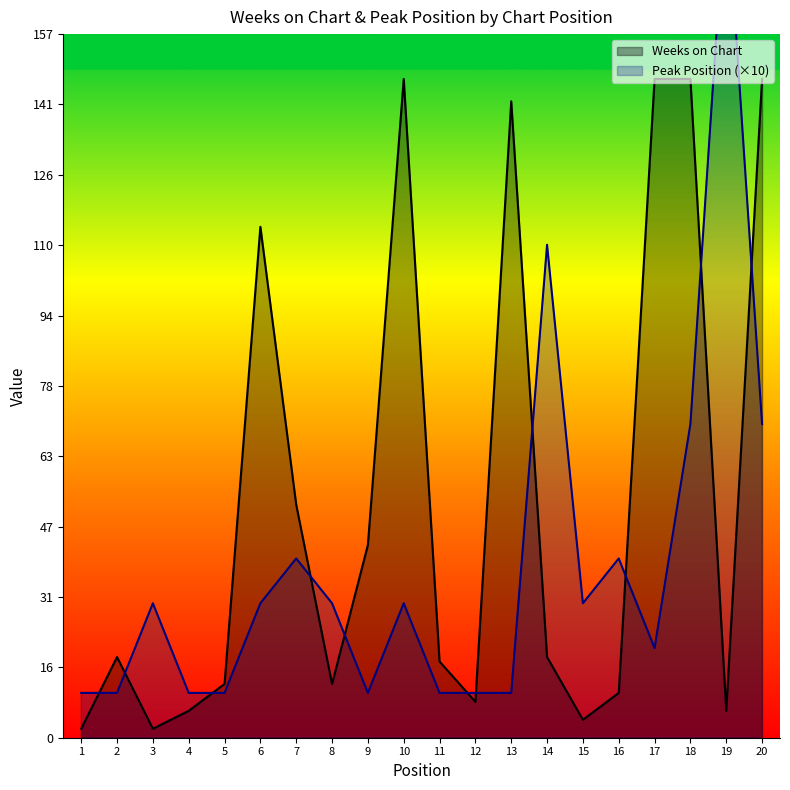

Read the Weeks on Chart value at 2.

18